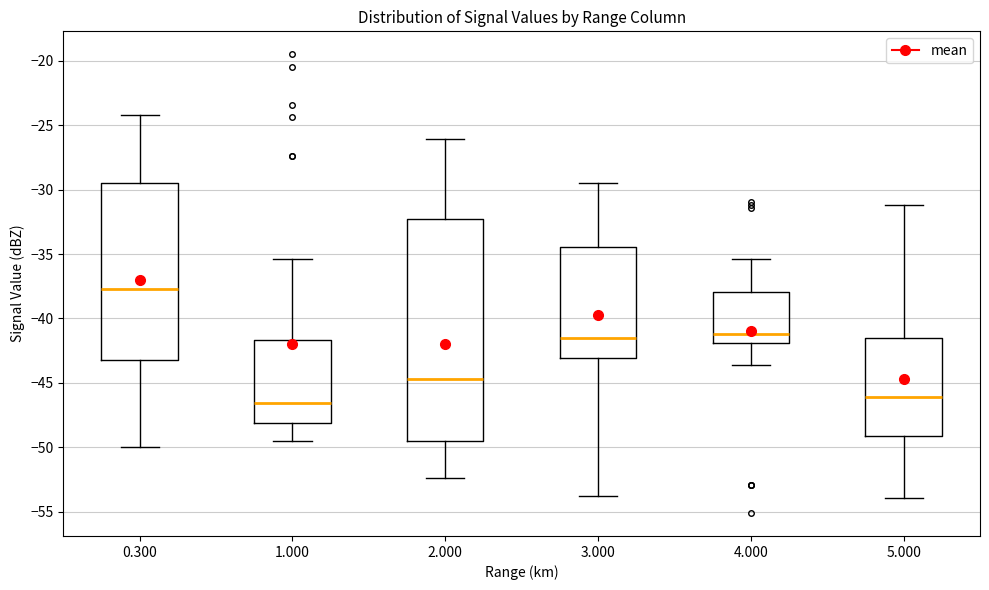

Which box has the lowest median line?

1.000